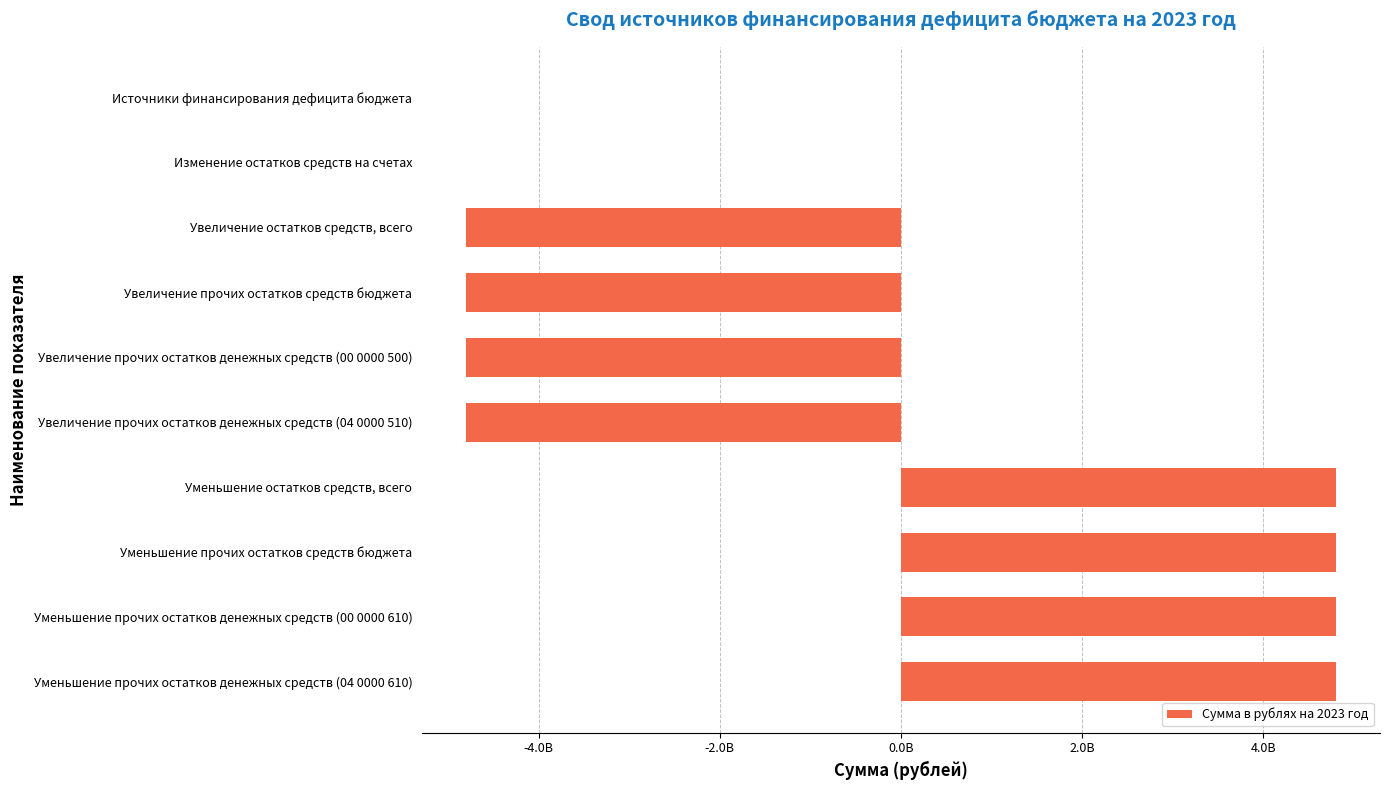

How many series are shown in this chart?

1